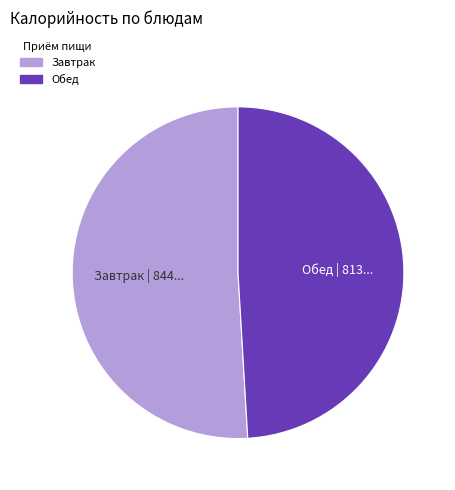

Rank the categories by value from lowest to highest.

Обед, Завтрак